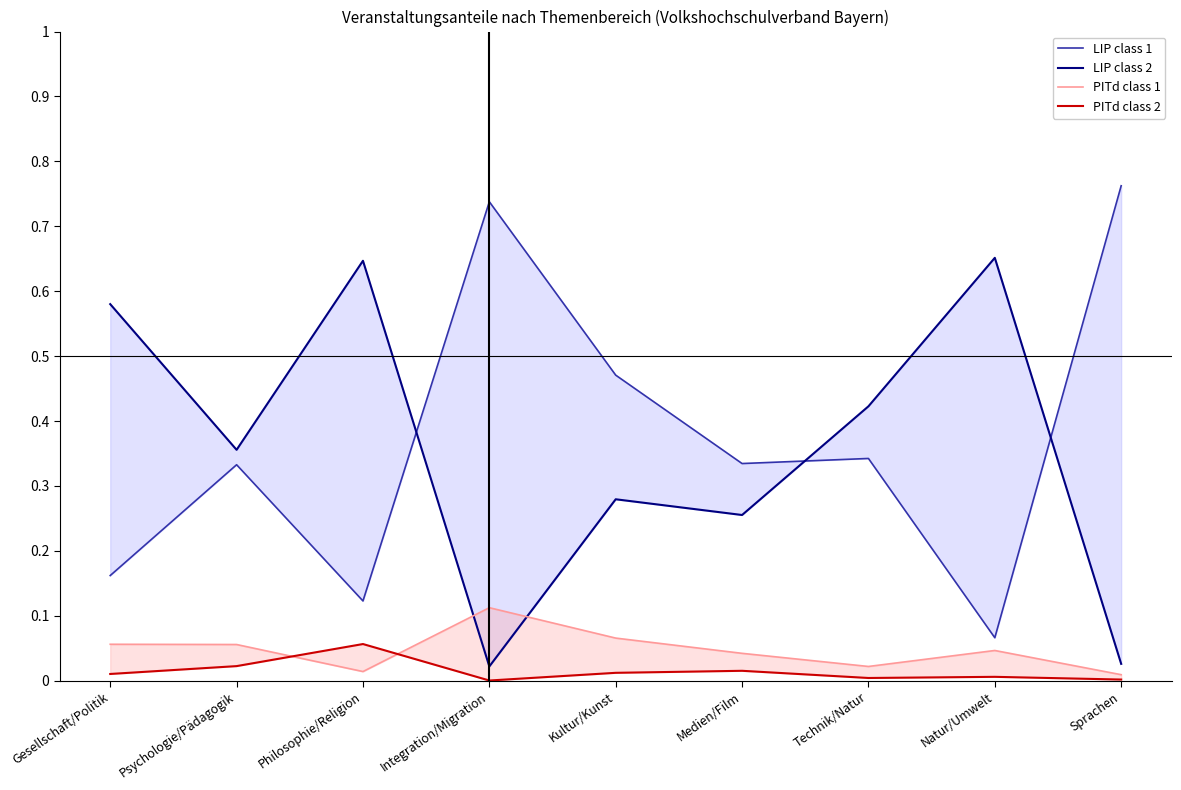

What is the label of the 9th point from the left?

Sprachen